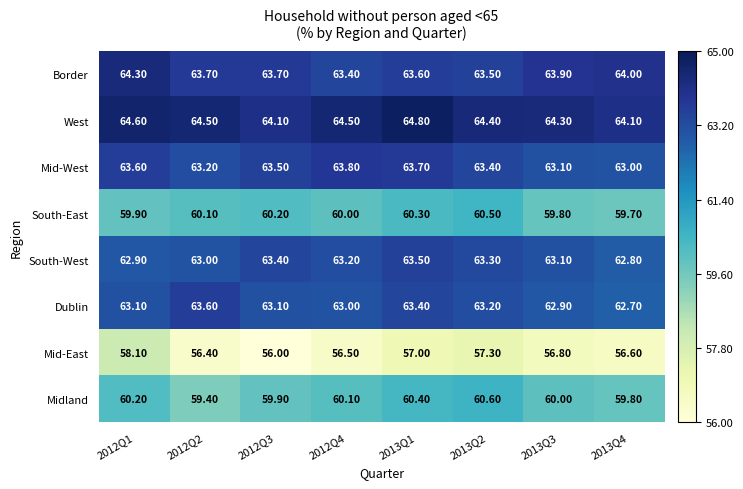

Which series has the largest total across all categories?

West